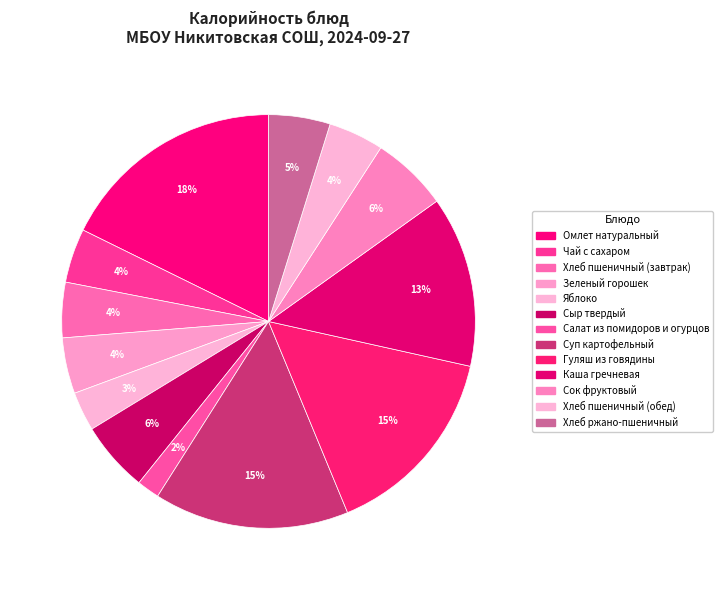

Rank the categories by value from highest to lowest.

Омлет натуральный, Гуляш из говядины, Суп картофельный, Каша гречневая, Сок фруктовый, Сыр твердый, Хлеб ржано-пшеничный, Зеленый горошек, Хлеб пшеничный (завтрак), Хлеб пшеничный (обед), Чай с сахаром, Яблоко, Салат из помидоров и огурцов